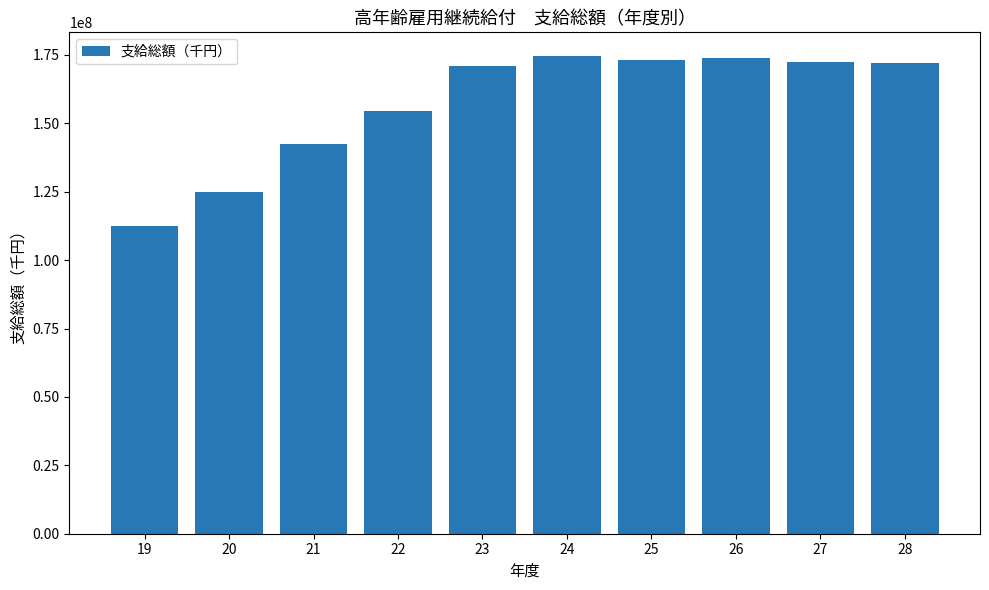

What is the value of the 10th bar from the left?

171910334.8